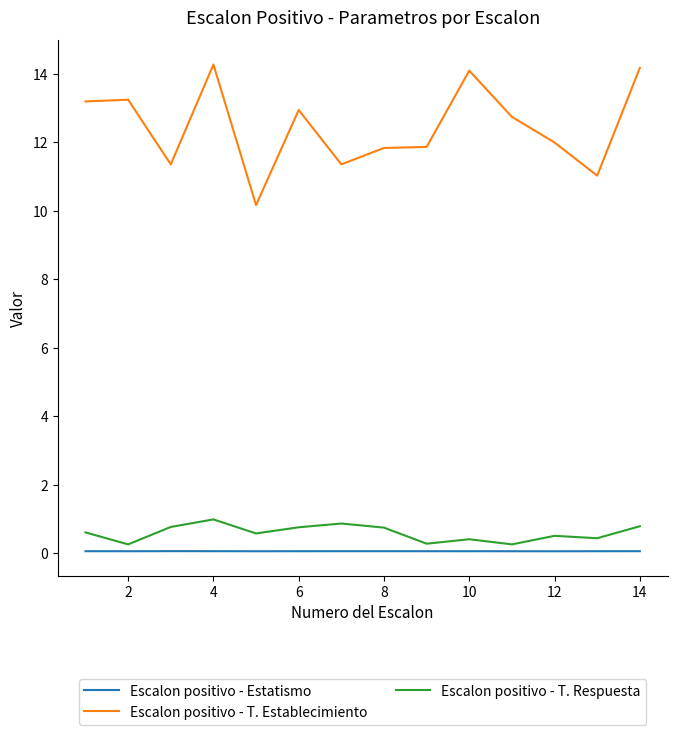

True or false: Escalon positivo - T. Establecimiento and Escalon positivo - T. Respuesta cross at least once.

False